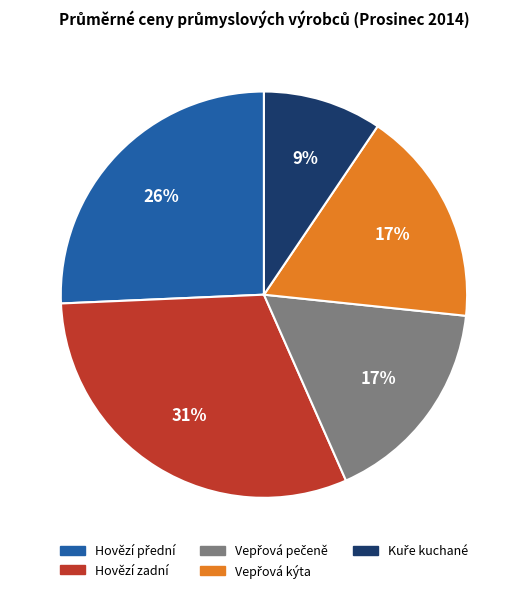

Is there a majority slice in this chart?

No